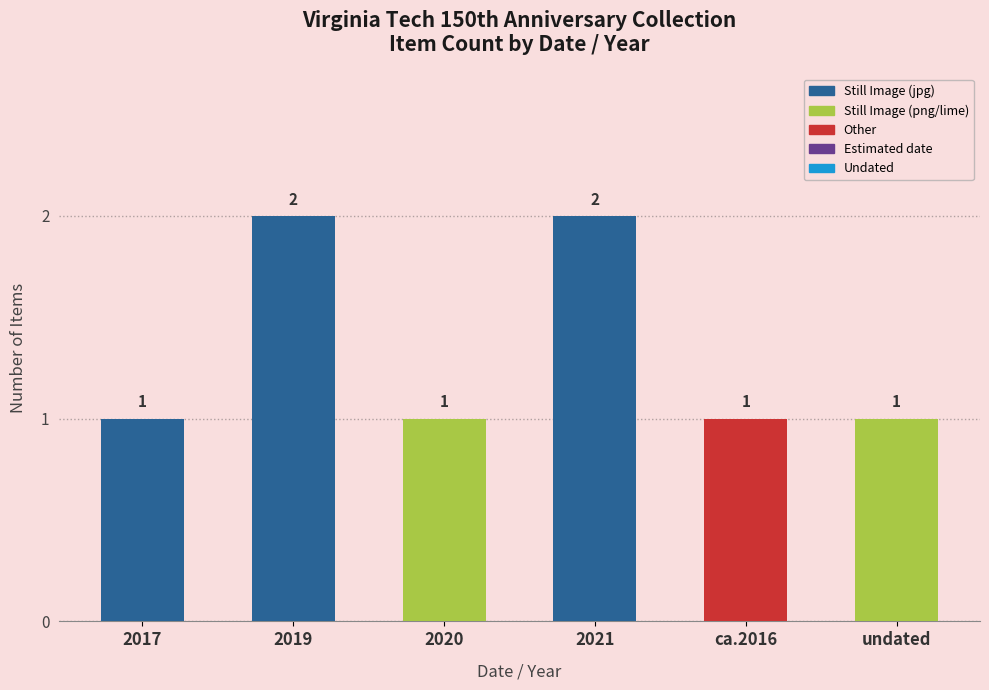

The chart shows a value of 2 at 2021. True or false?

True